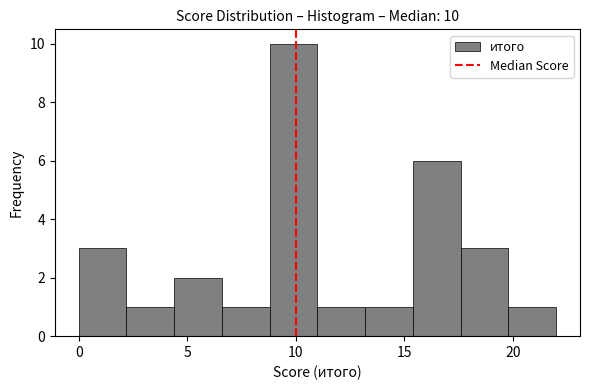

Which range on the x-axis has the tallest bar?

8.8 to 11.0